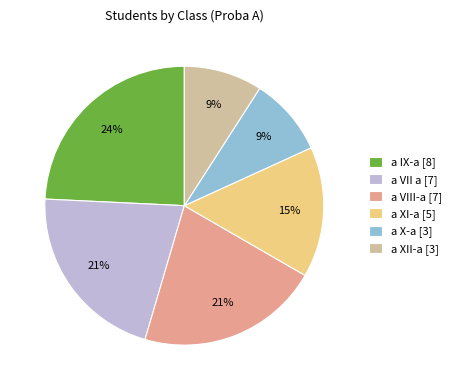

True or false: a X-a accounts for 22% of the total.

False